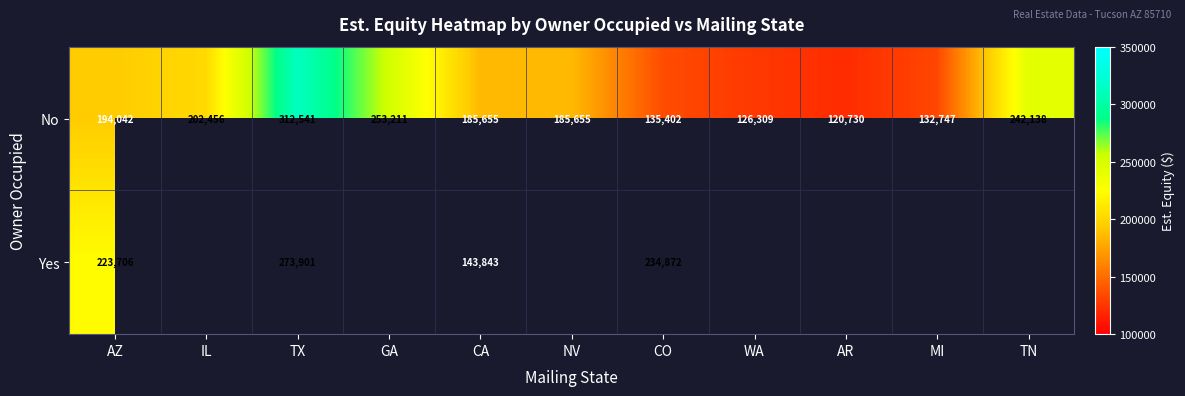

What is the spread (max minus min) of values at CA?

41812